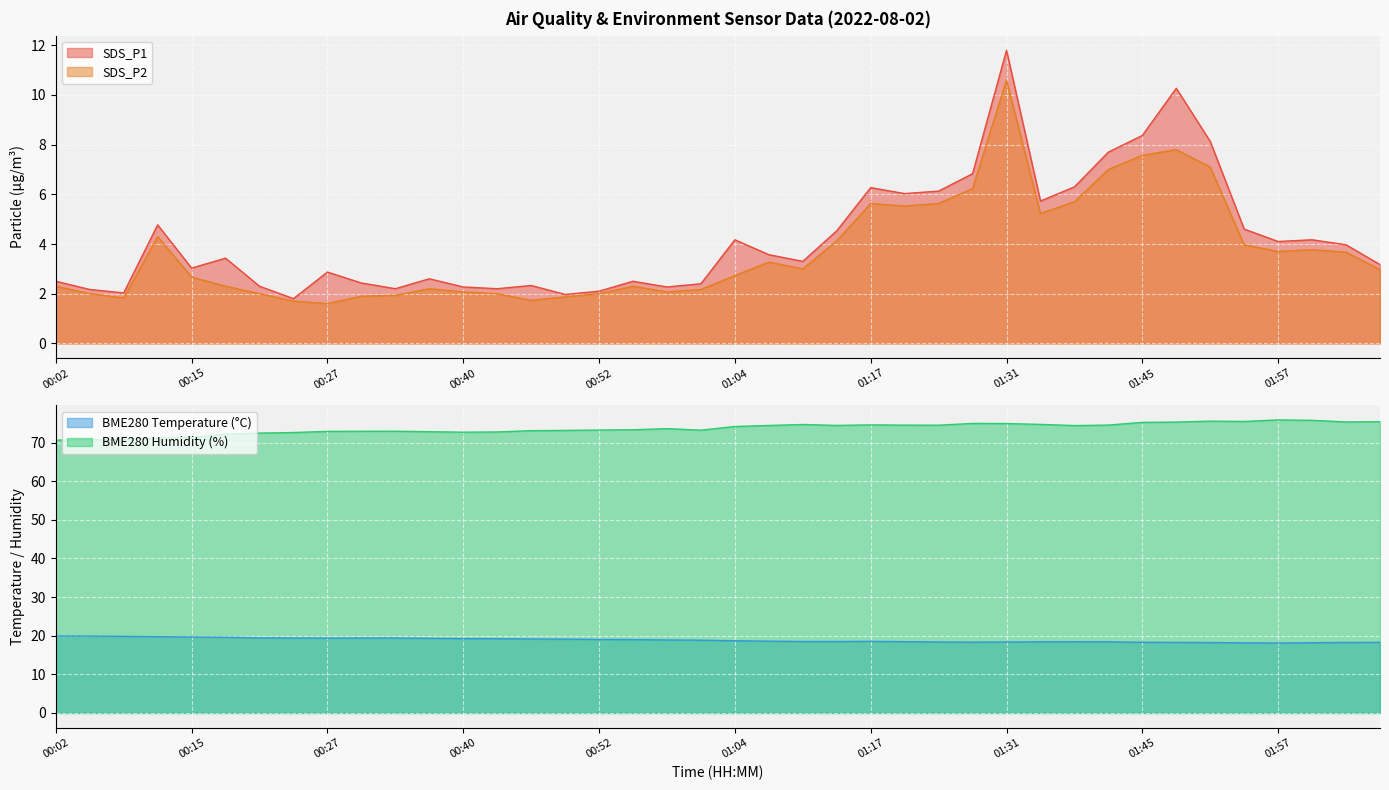

What position from the right is 00:46?

26